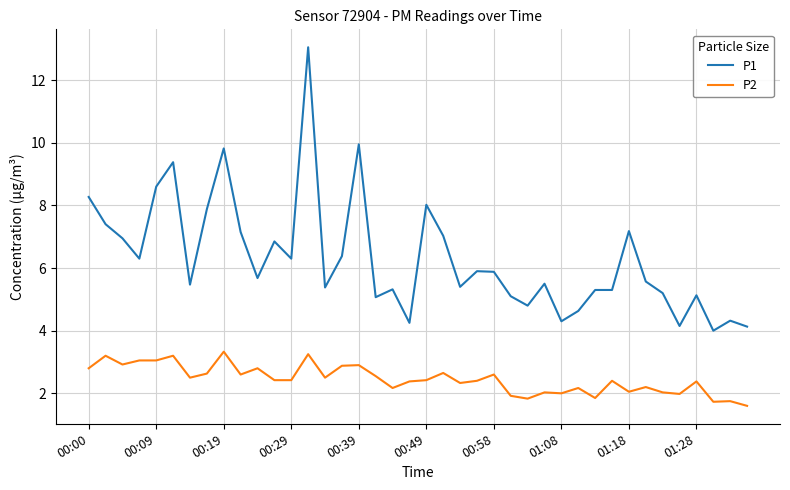

Which series has the largest range (max minus min)?

P1